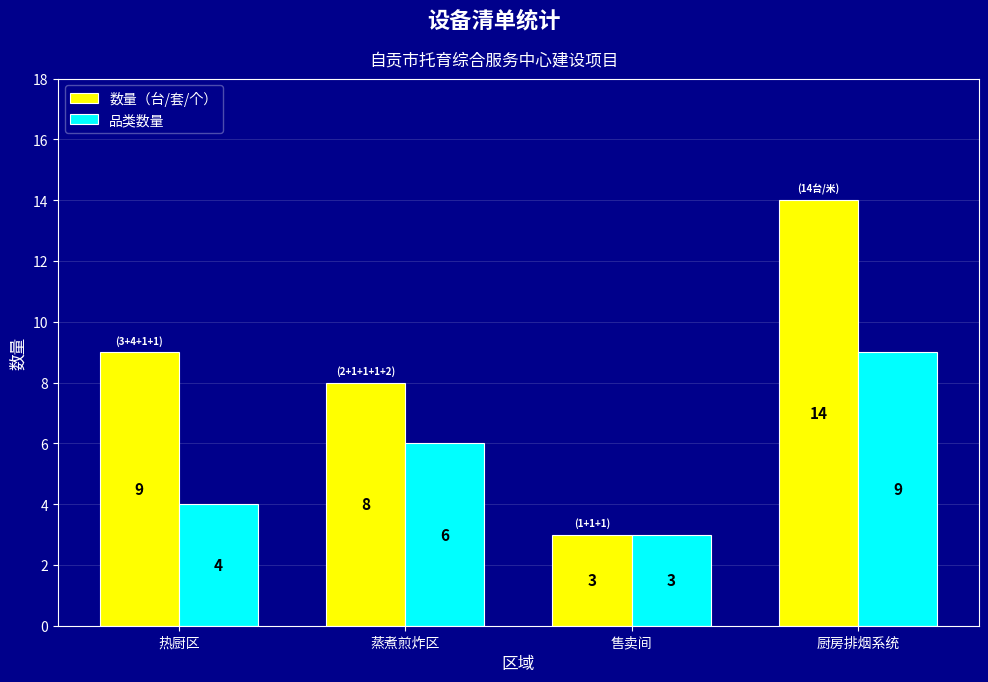

At which label does 品类数量 reach its minimum?

售卖间